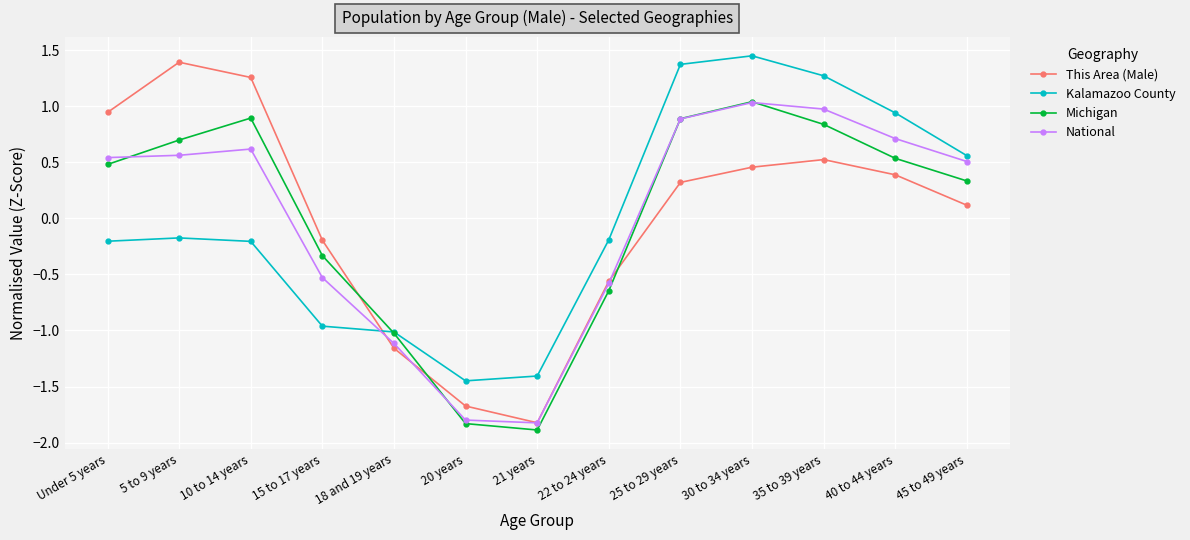

What is the label of the 7th point from the left?

21 years